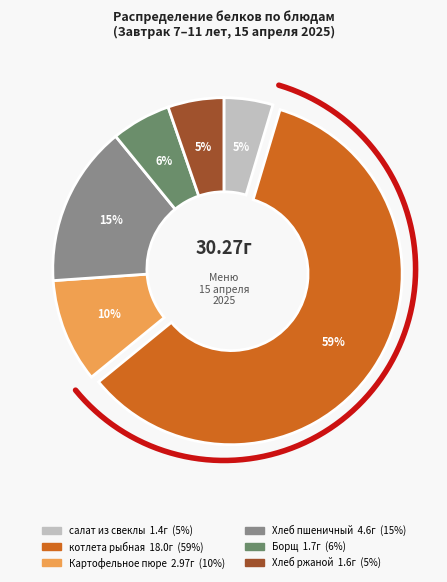

Is the sum of Хлеб ржаной and котлета рыбная greater than half?

Yes